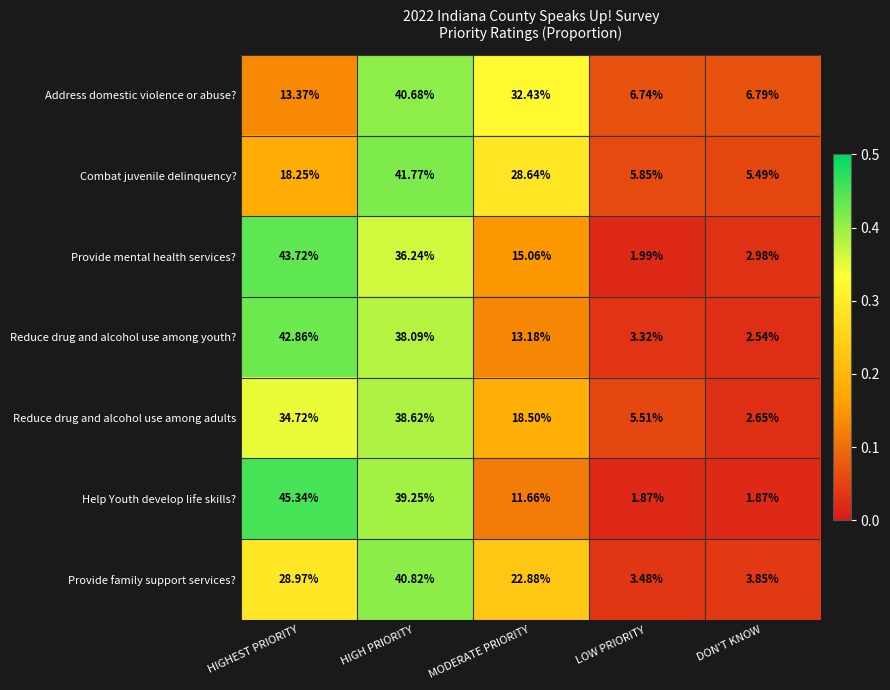

Which category has the highest value across all series?

HIGHEST PRIORITY